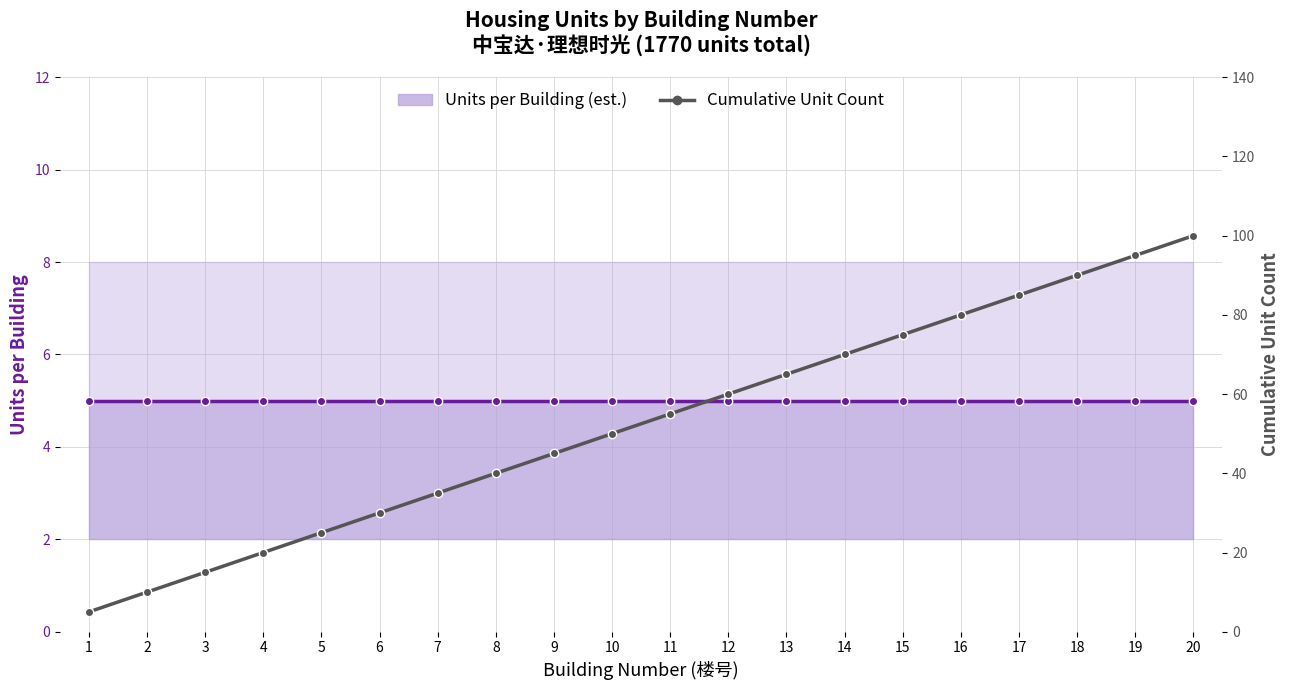

What is the minimum value for Cumulative Unit Count?

5